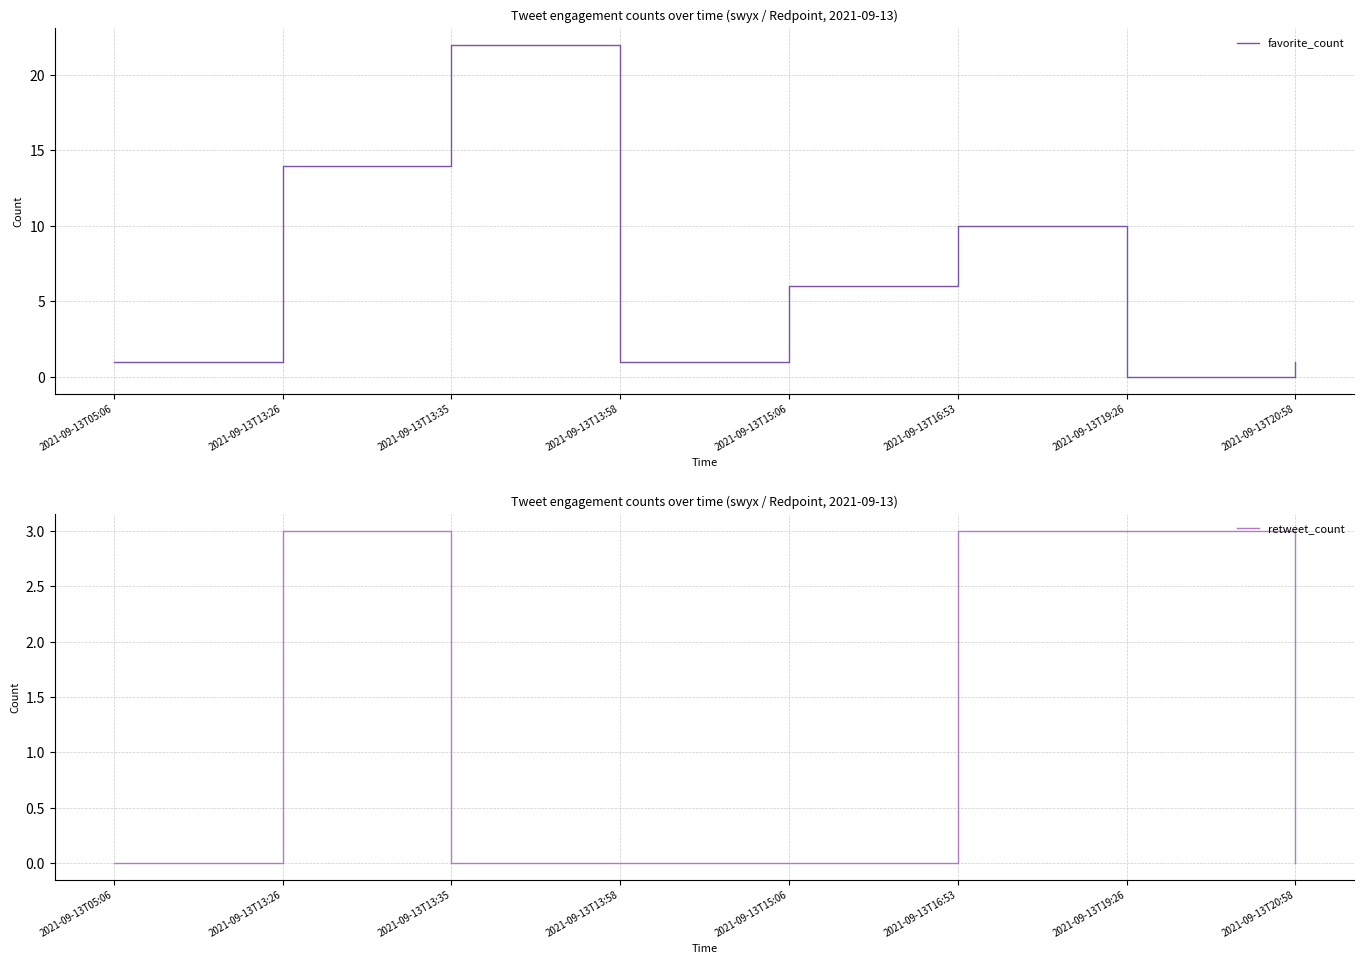

Which series has the largest total across all categories?

favorite_count